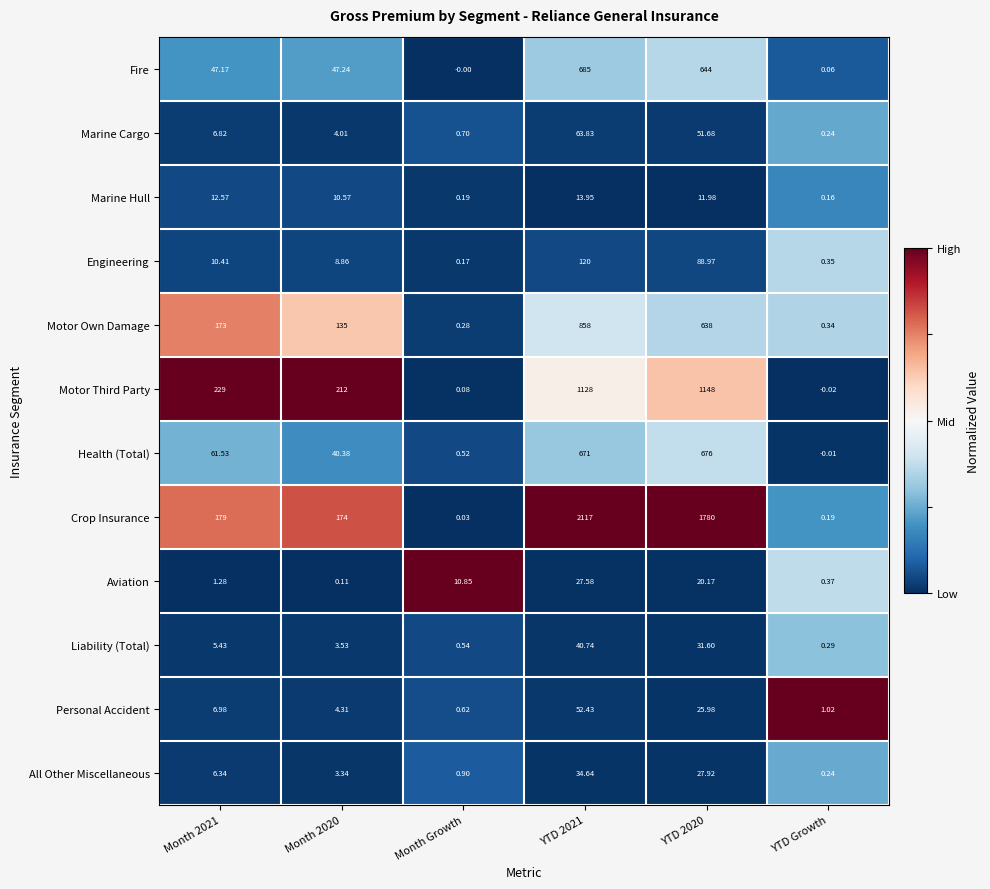

Which series has the widest spread of values?

Crop Insurance